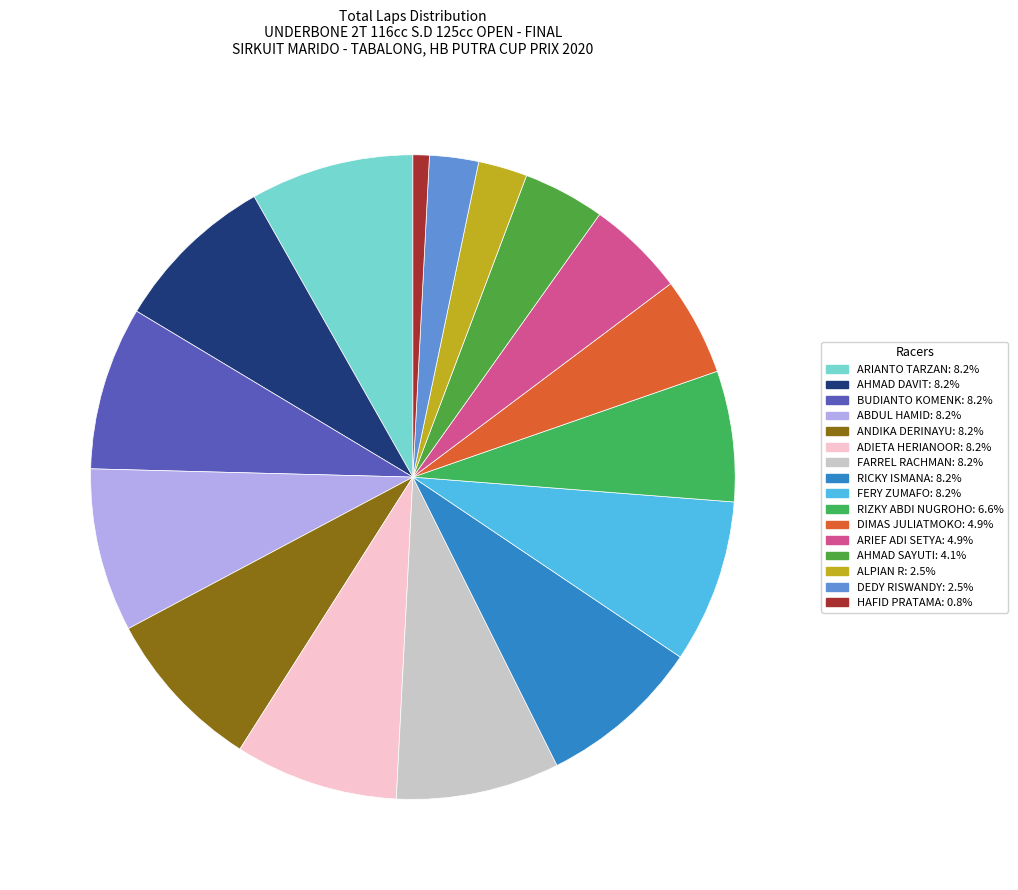

To the nearest percent, what portion does ALPIAN R represent?

2%